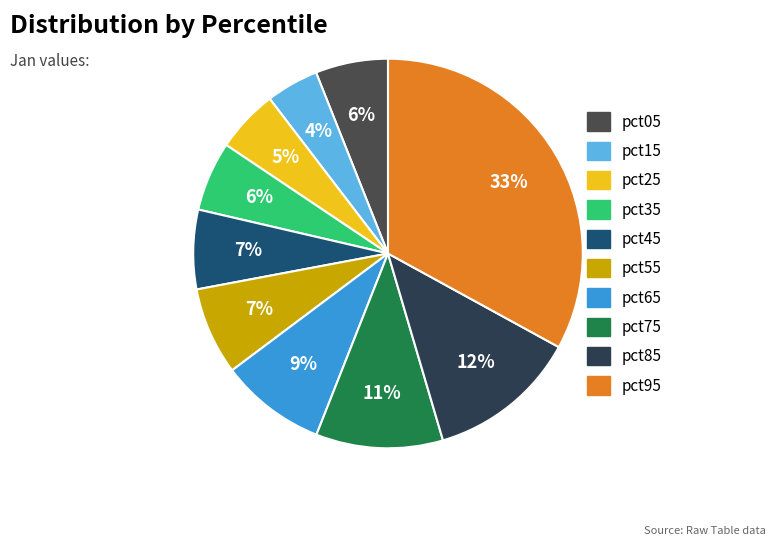

Is the sum of pct95 and pct25 greater than half?

No